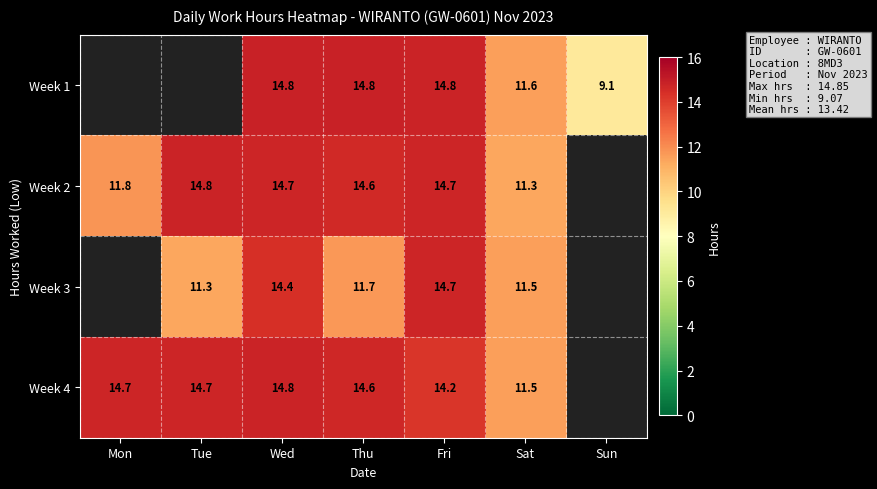

The Week 1 series shows 14.8 at Thu. True or false?

True